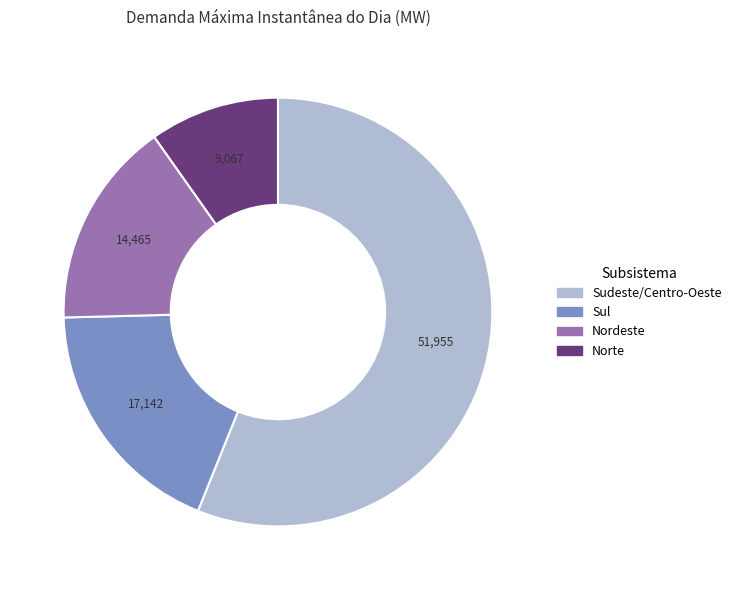

Which slice is the smallest?

Norte